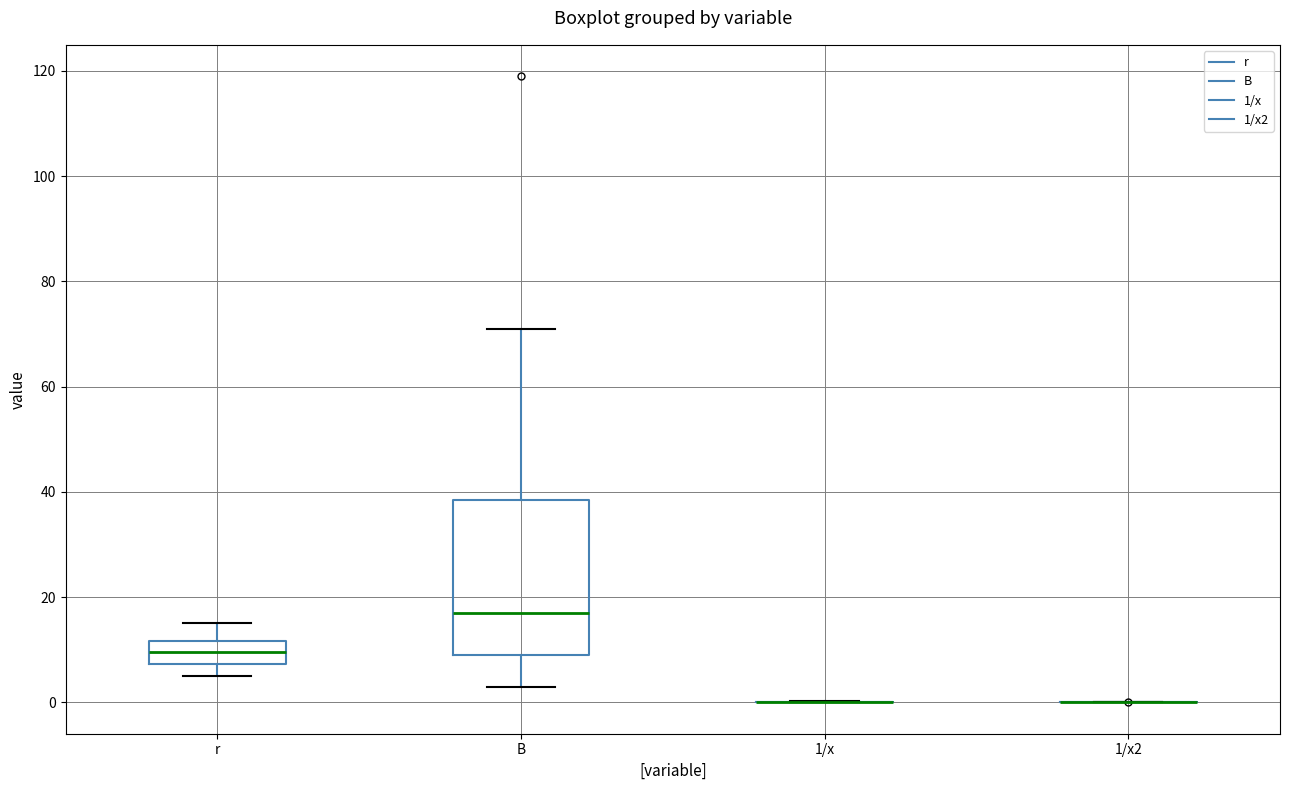

Reading left to right, transcribe this box plot: for each box, give where its median line is, the range the box spans, and where its two whiskers end, as read against the y-axis. The values are not printed on the chart, so give them approximately, as read against the axis.

r: median 10, box 8 to 12, whiskers 6 to 16
B: median 18, box 10 to 38, whiskers 4 to 72
1/x: box collapsed to a line at 0, whiskers 0 to 0
1/x2: box collapsed to a line at 0, whiskers 0 to 0